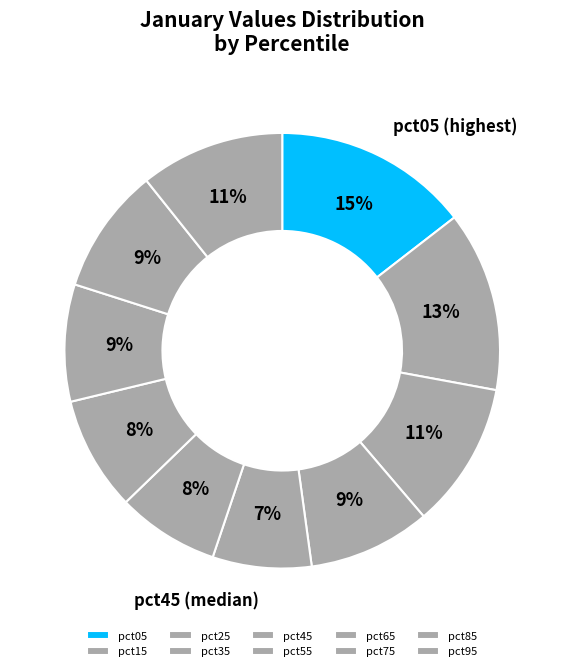

What is the change in value from pct25 to pct75?

-0.1